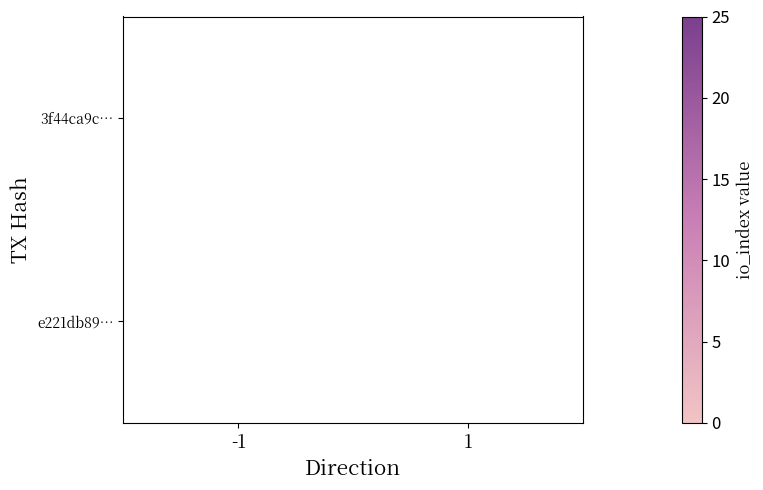

What is the greatest value displayed?

20.0